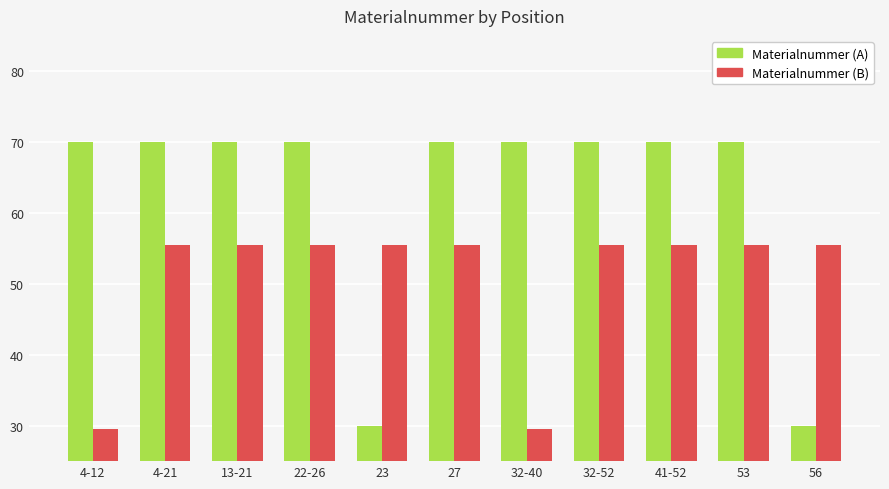

What is the smallest value displayed?

29.5